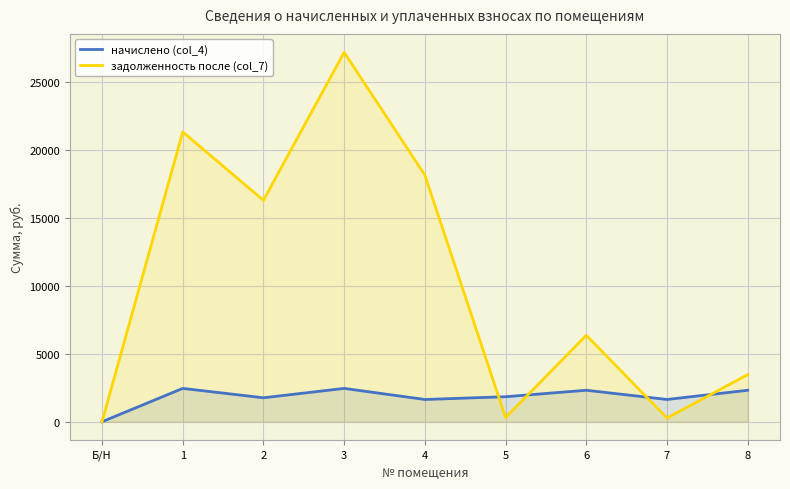

At which category is the sum across all series the highest?

3